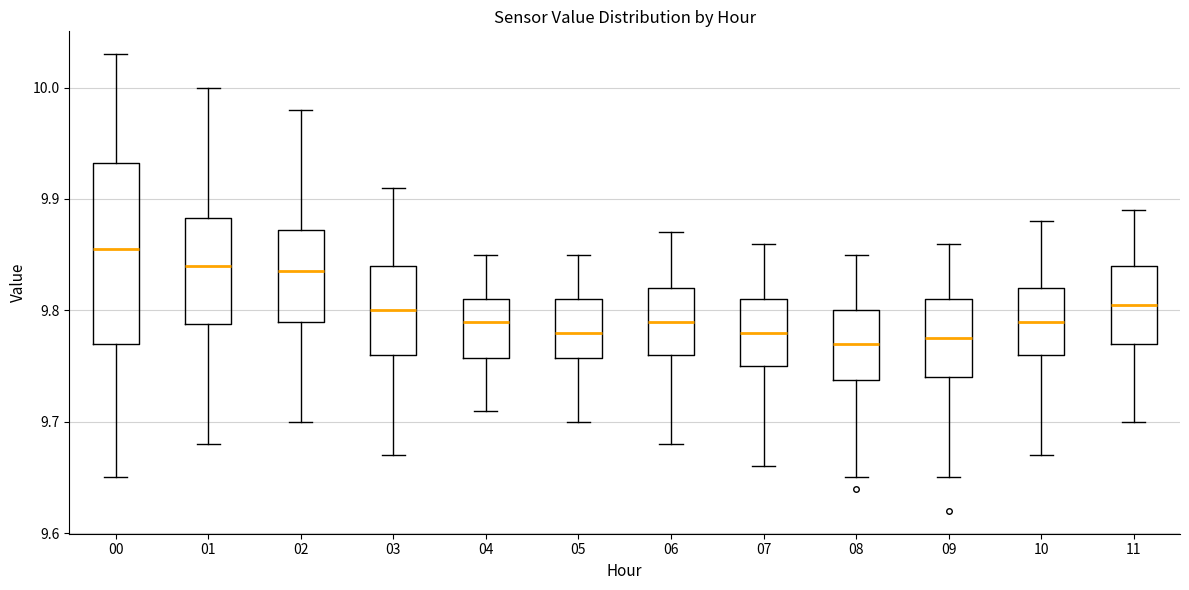

Reading left to right, transcribe this box plot: for each box, give where its median line is, the range the box spans, and where its two whiskers end, as read against the y-axis. The values are not printed on the chart, so give them approximately, as read against the axis.

00: median 9.86, box 9.77 to 9.93, whiskers 9.65 to 10.03
01: median 9.84, box 9.79 to 9.88, whiskers 9.68 to 10.00
02: median 9.84, box 9.79 to 9.87, whiskers 9.70 to 9.98
03: median 9.80, box 9.76 to 9.84, whiskers 9.67 to 9.91
04: median 9.79, box 9.76 to 9.81, whiskers 9.71 to 9.85
05: median 9.78, box 9.76 to 9.81, whiskers 9.70 to 9.85
06: median 9.79, box 9.76 to 9.82, whiskers 9.68 to 9.87
07: median 9.78, box 9.75 to 9.81, whiskers 9.66 to 9.86
08: median 9.77, box 9.74 to 9.80, whiskers 9.65 to 9.85
09: median 9.78, box 9.74 to 9.81, whiskers 9.65 to 9.86
10: median 9.79, box 9.76 to 9.82, whiskers 9.67 to 9.88
11: median 9.81, box 9.77 to 9.84, whiskers 9.70 to 9.89